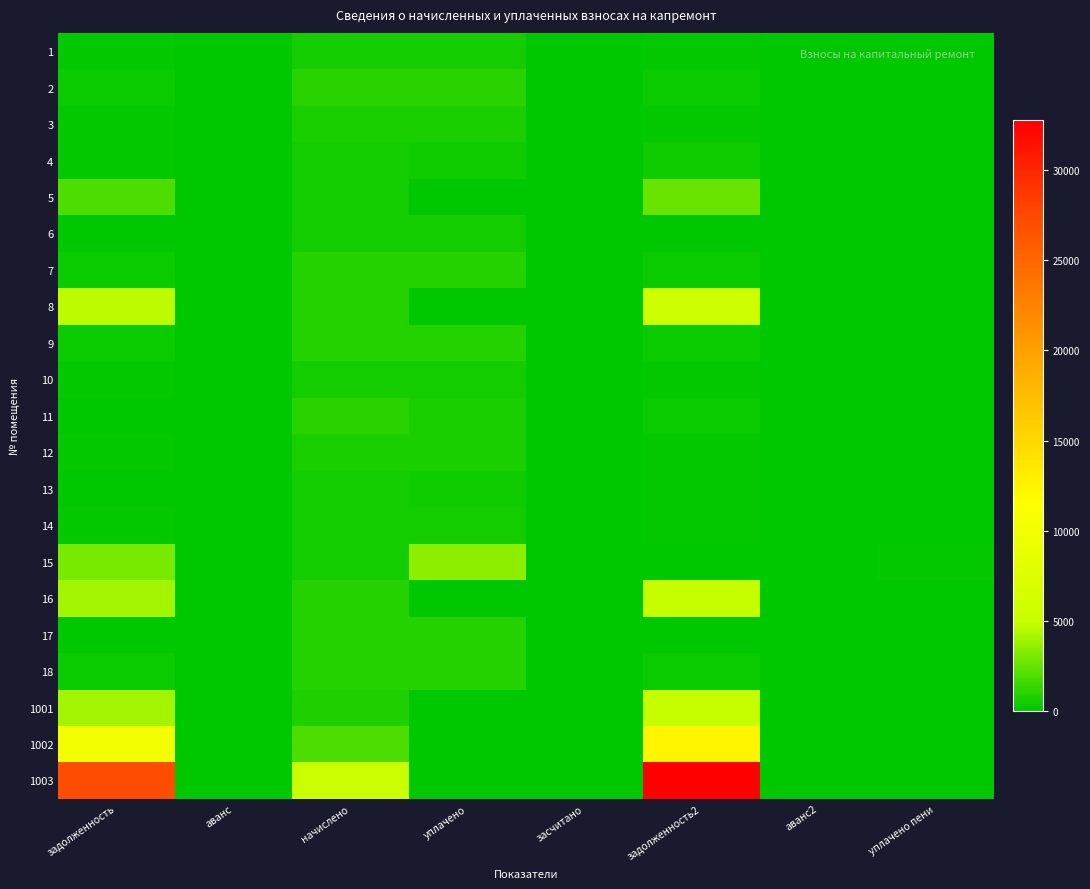

Which category has the lowest value across all series?

аванс